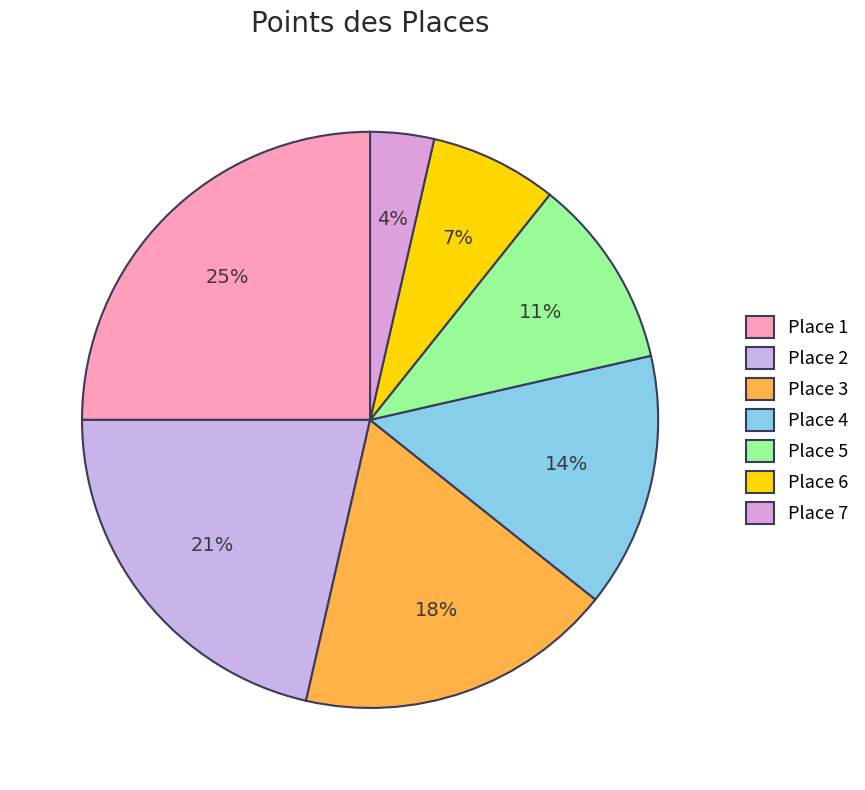

How many segments does this pie chart have?

7